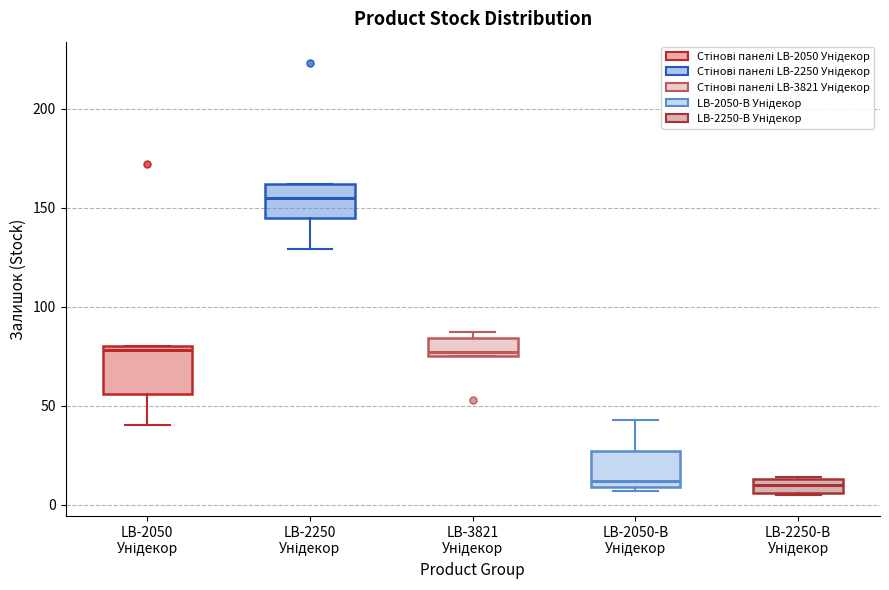

Where is the upper edge of the box for LB-3821 Унідекор on the y-axis? The values are not printed on the chart, so give them approximately, as read against the axis.

85